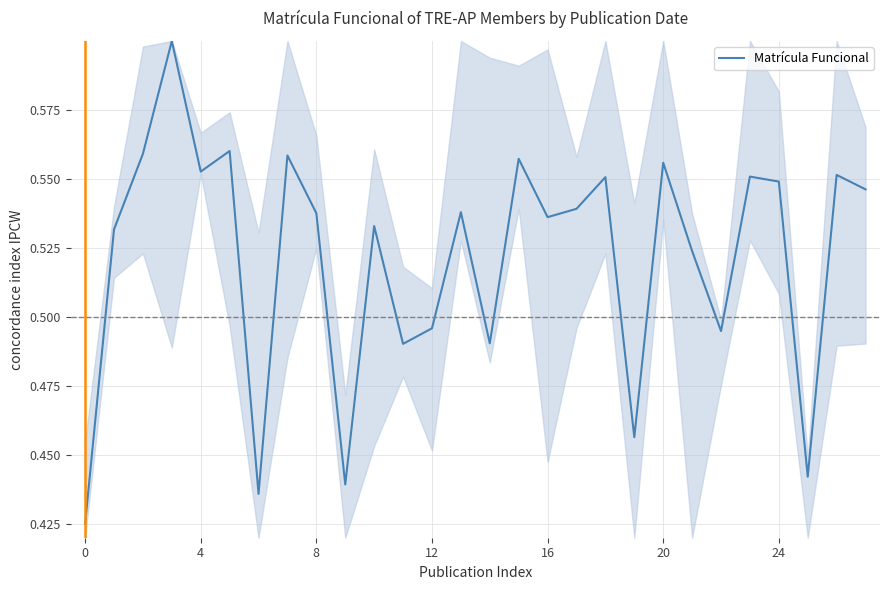

What is the difference between the second highest and second lowest values?

0.1